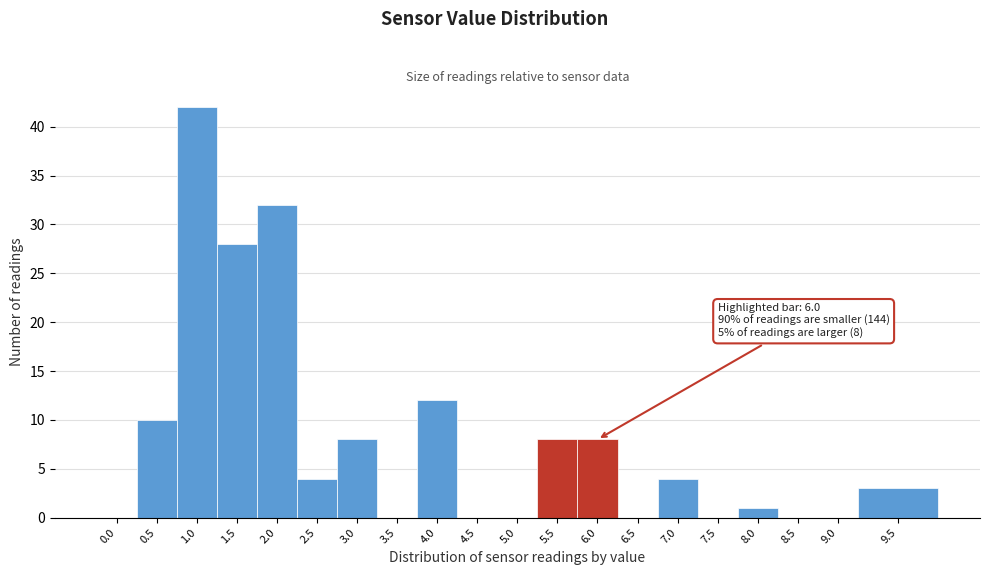

Reading right to left, what are all the values shown in this chart?

9.5=3	9.0=0	8.5=0	8.0=1	7.5=0	7.0=4	6.5=0	6.0=8	5.5=8	5.0=0	4.5=0	4.0=12	3.5=0	3.0=8	2.5=4	2.0=32	1.5=28	1.0=42	0.5=10	0.0=0